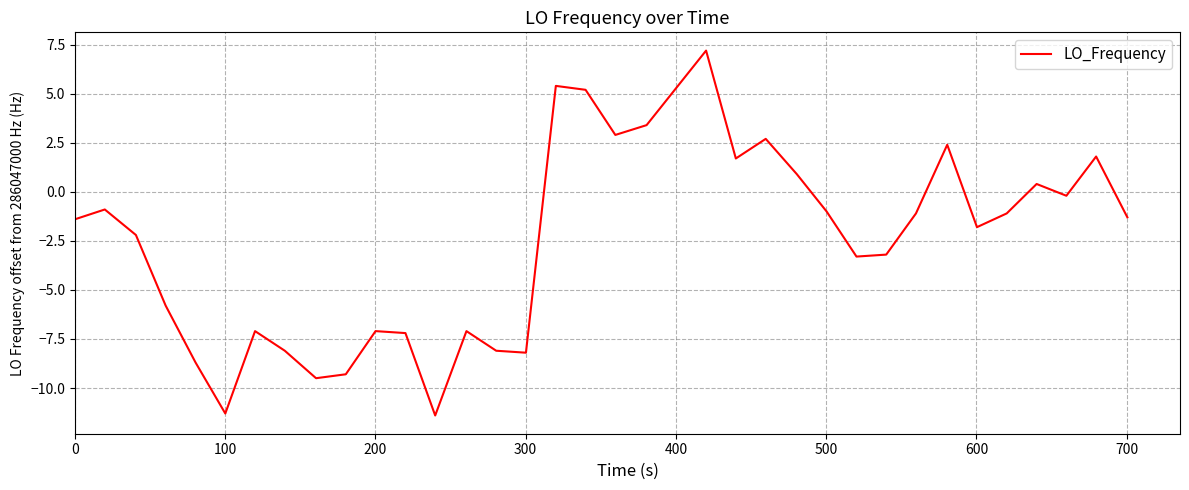

What is the smallest value displayed?

-11.4